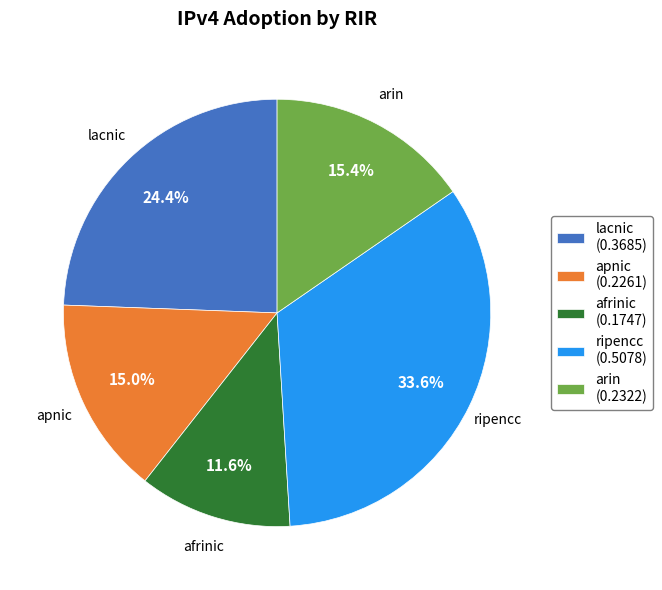

Does lacnic account for over 50% of the chart?

No